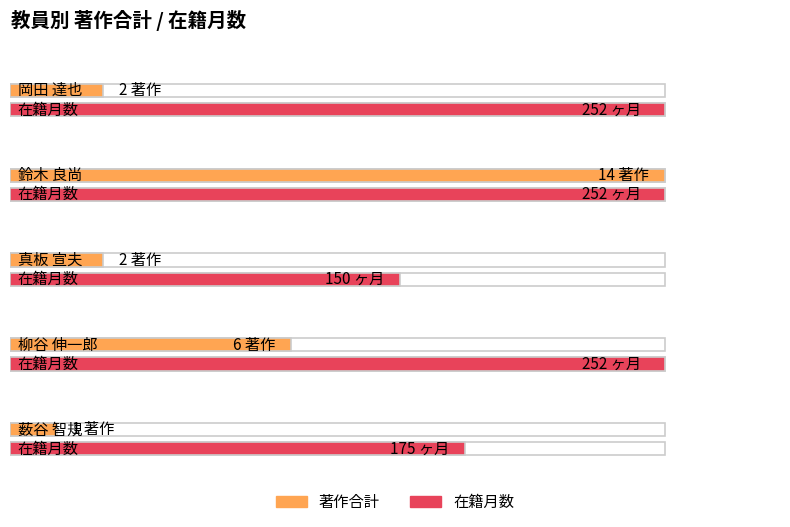

Which series has the widest spread of values?

在籍月数